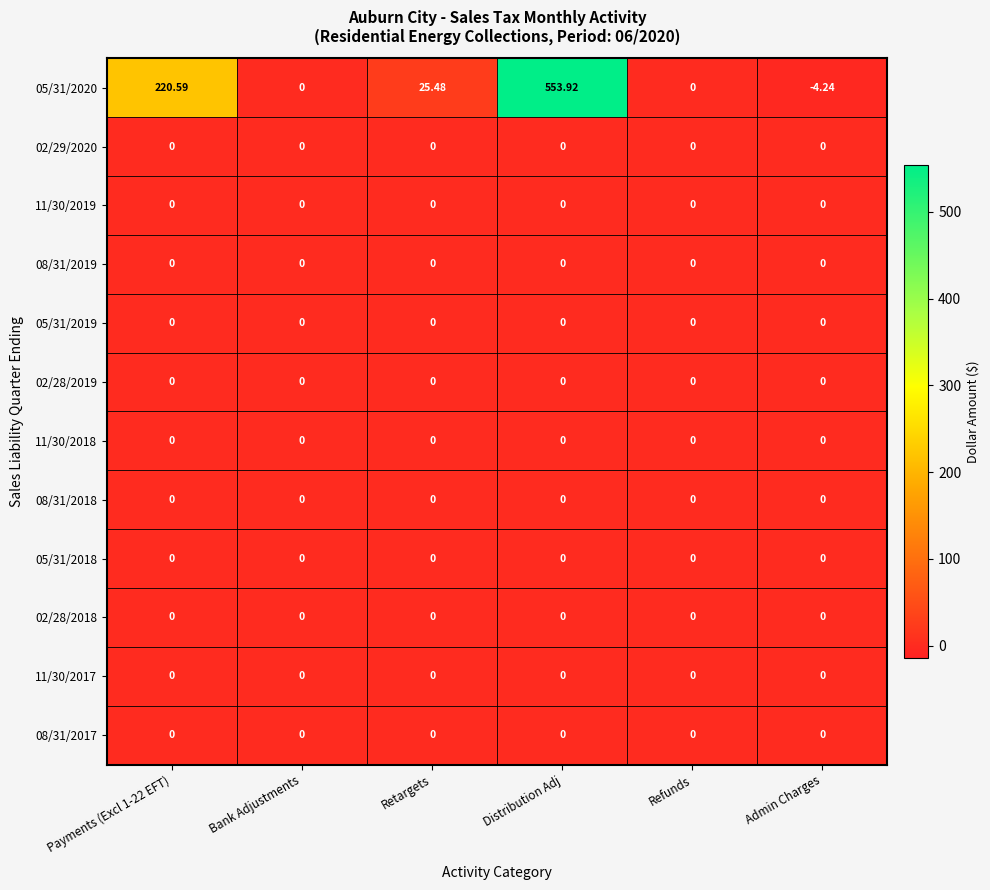

At which category is the sum across all series the highest?

Distribution Adj